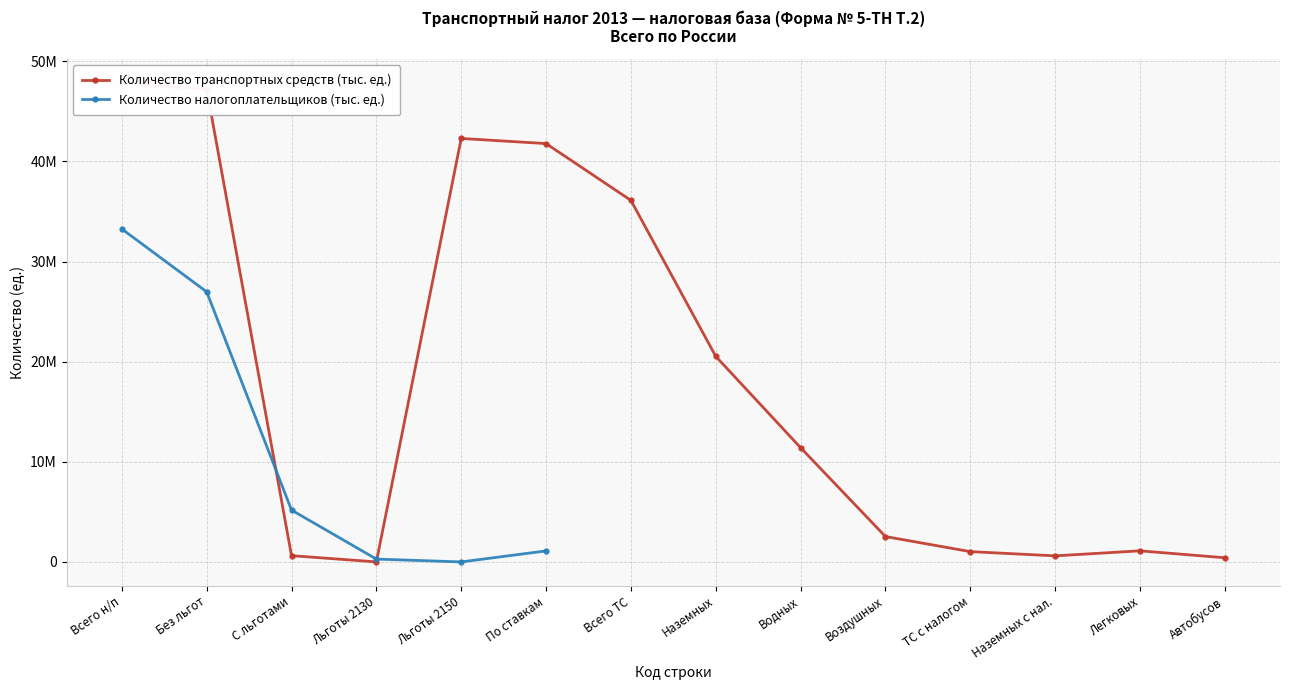

At which label is Количество транспортных средств (тыс. ед.) closest to 23925840?

Наземных